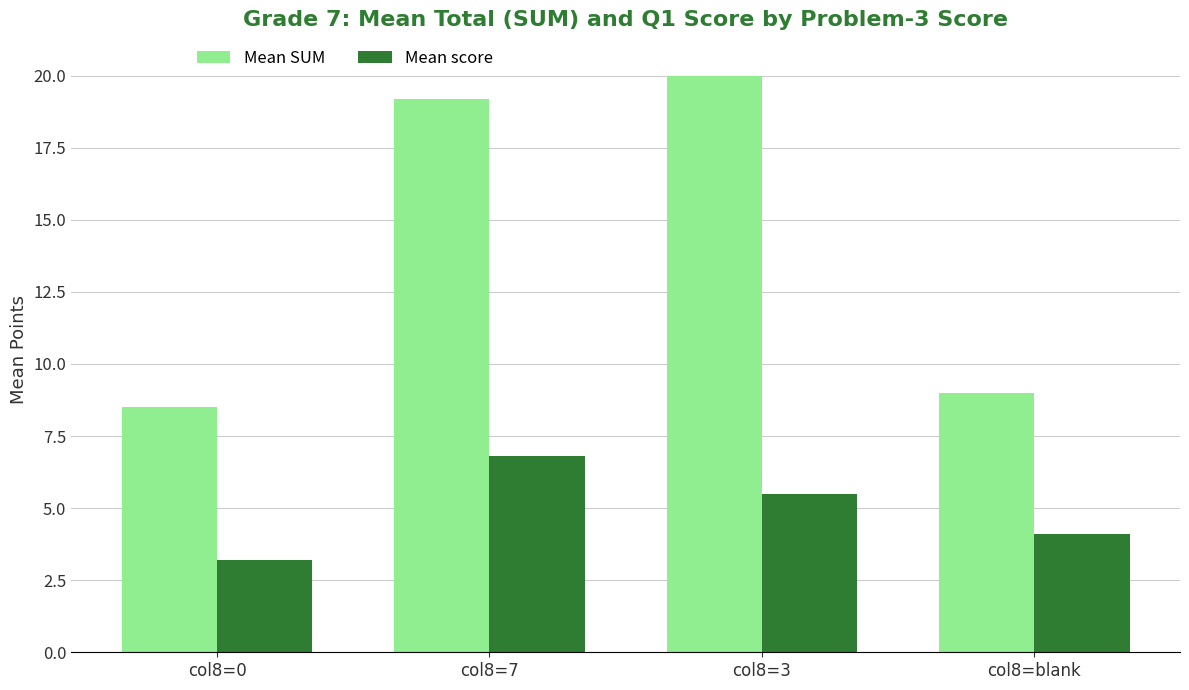

What is the label of the 4th bar from the right?

col8=0